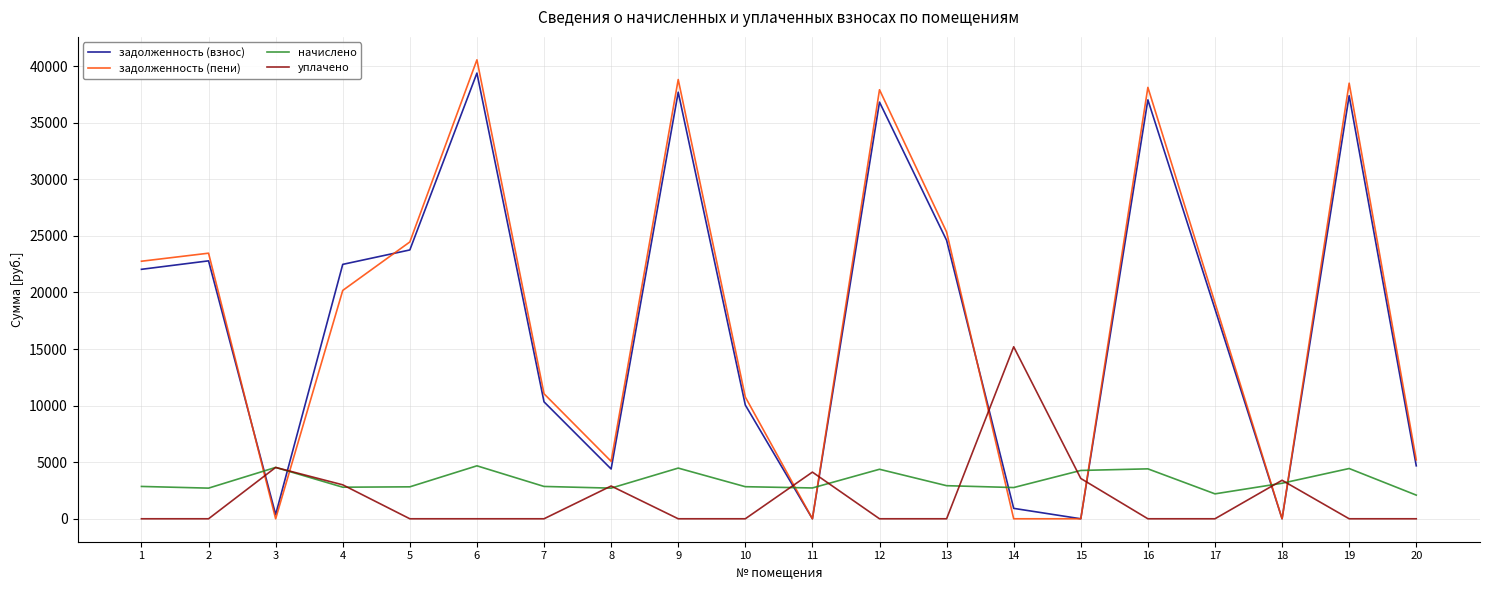

True or false: задолженность (взнос) and начислено intersect in this chart.

True